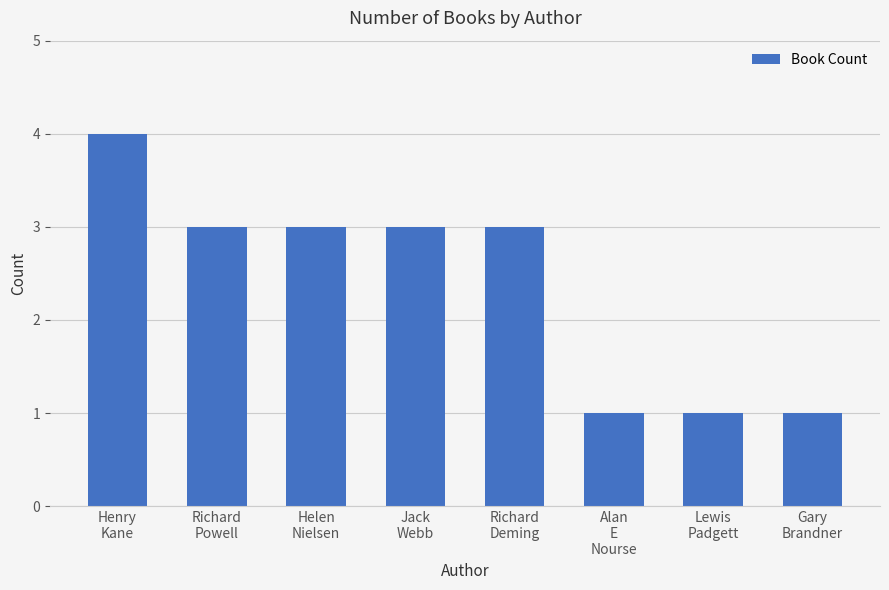

Is it true that the value at Richard
Deming is 3?

True